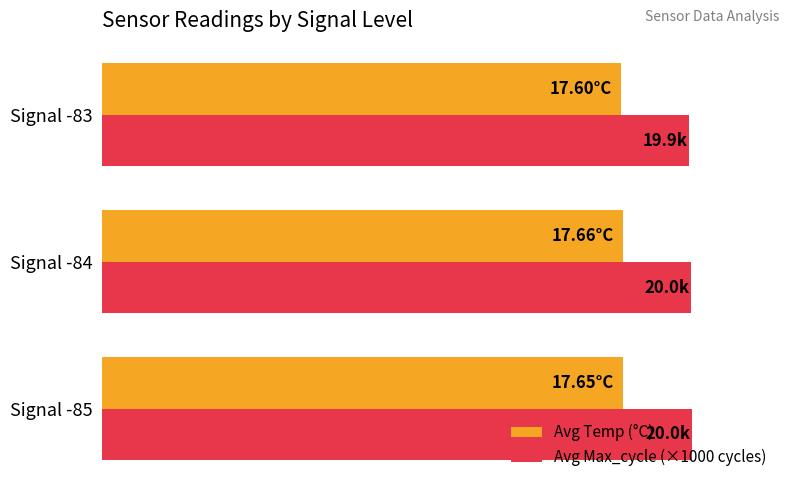

What are all the series names shown in the legend?

Avg Temp (°C), Avg Max_cycle (×1000 cycles)